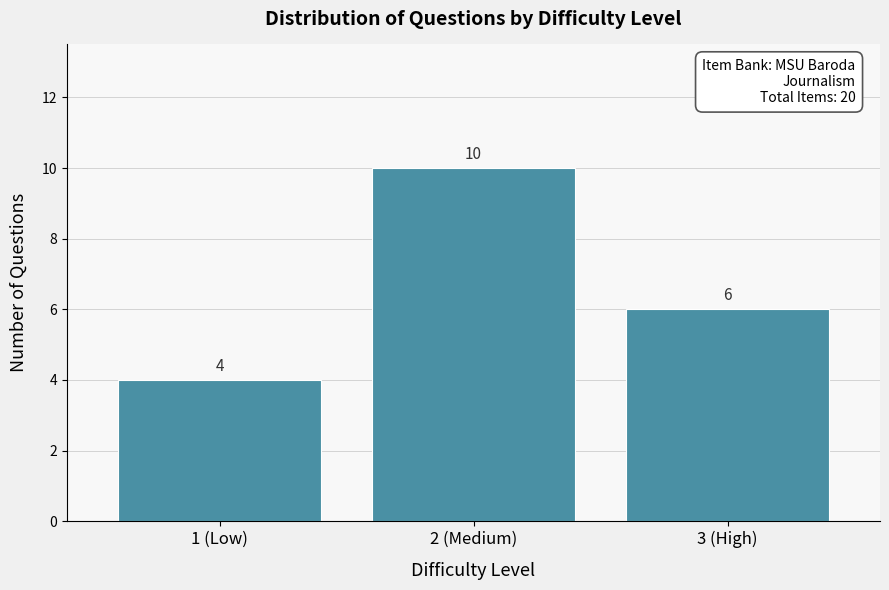

Reading left to right, extract all data points from this chart.

1 (Low)=4	2 (Medium)=10	3 (High)=6